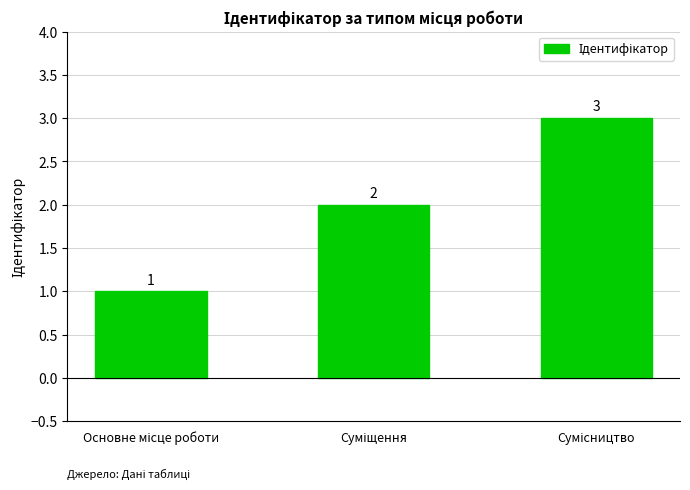

Count the values in the range 1 to 3.

3